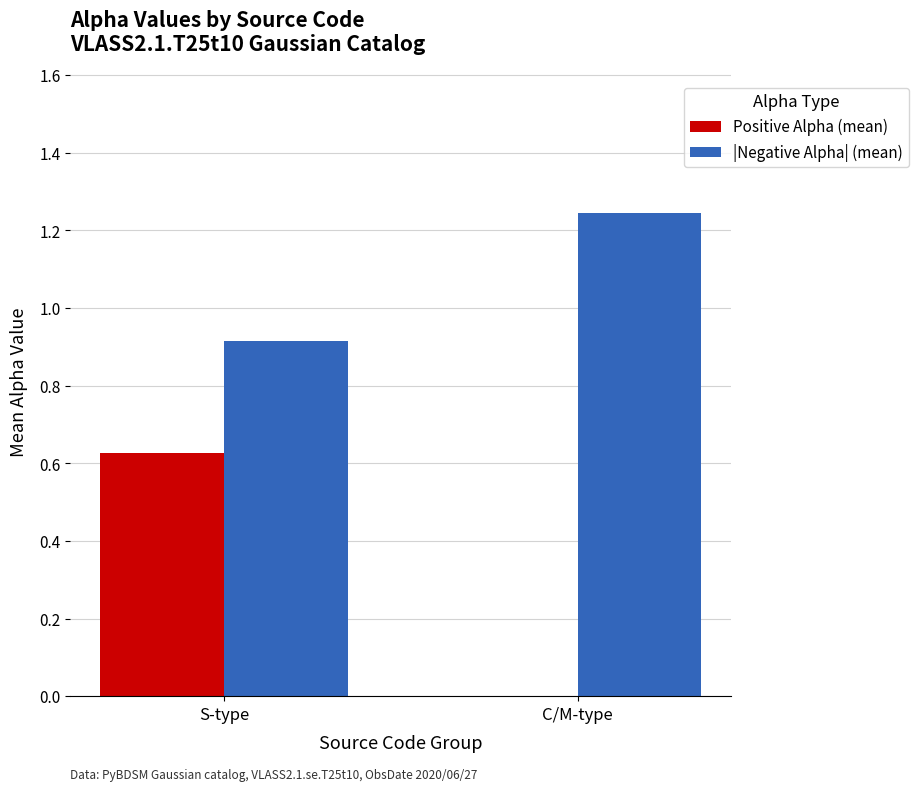

Which category has the highest value across all series?

C/M-type